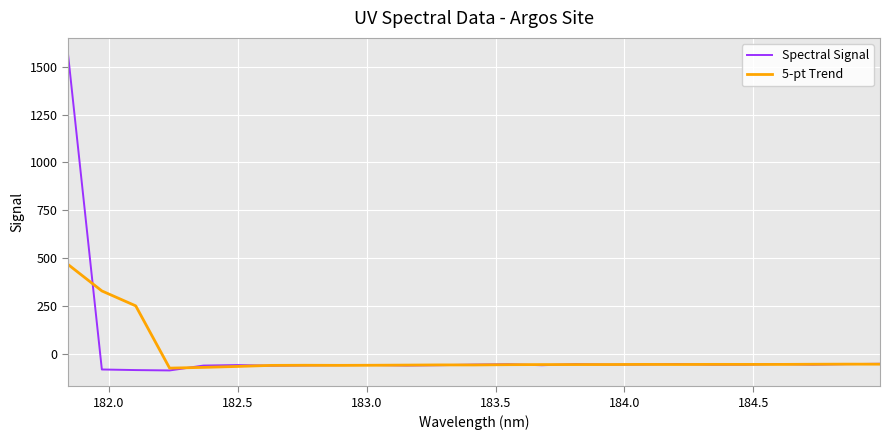

What is the minimum value shown in the chart?

-88.1